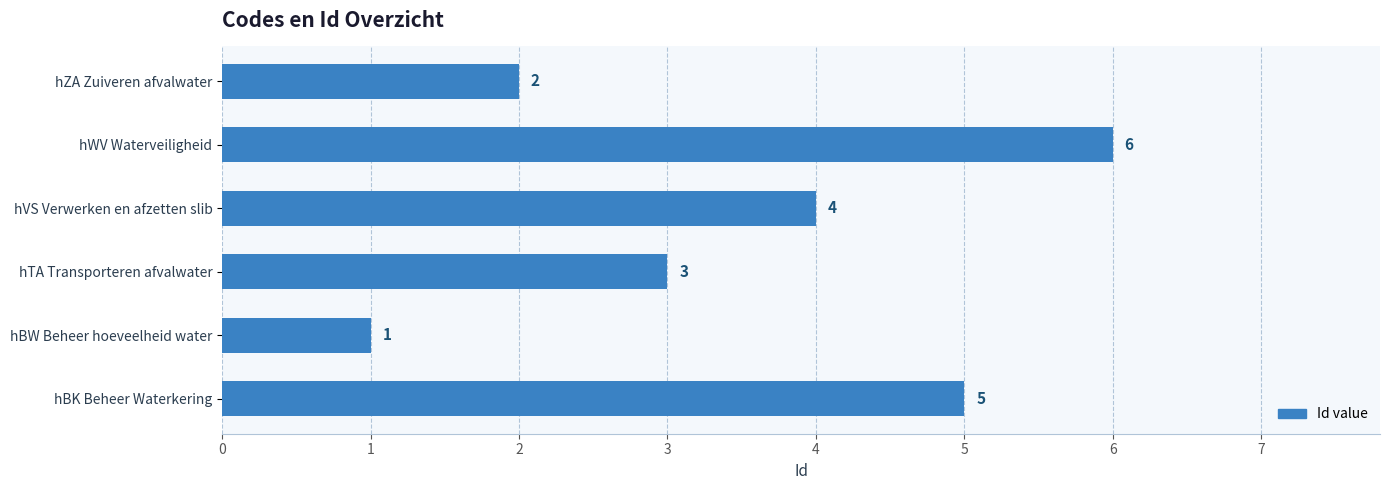

What is the average value?

4